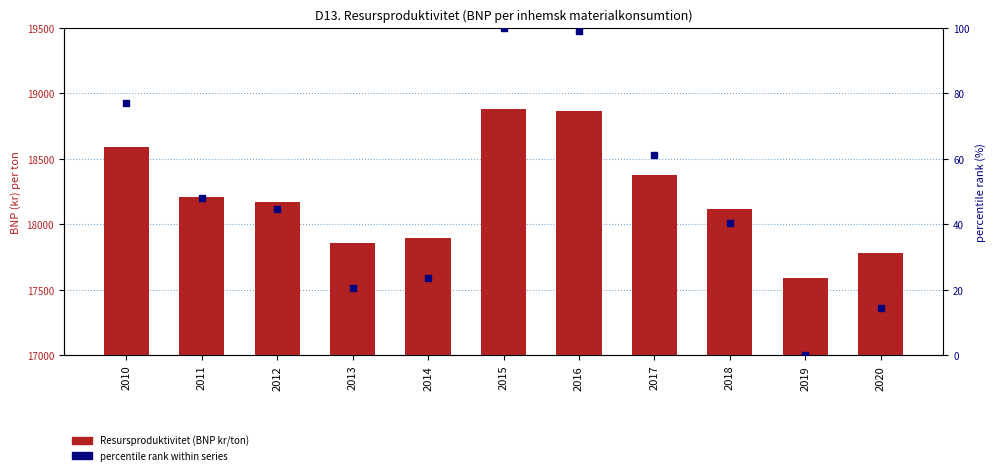

What are all the series names shown in the legend?

Resursproduktivitet (BNP kr/ton), percentile rank within series